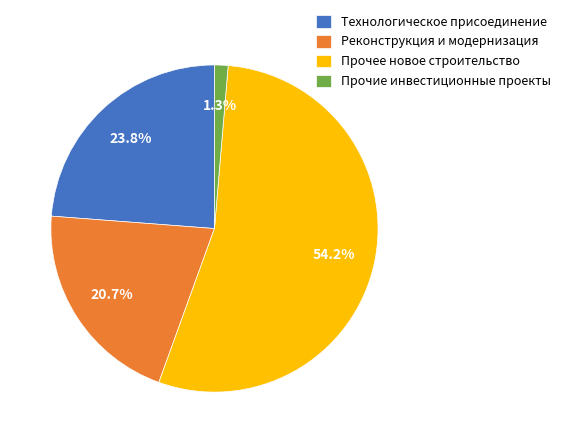

What portion of the pie excludes Прочее новое строительство?

45.8%